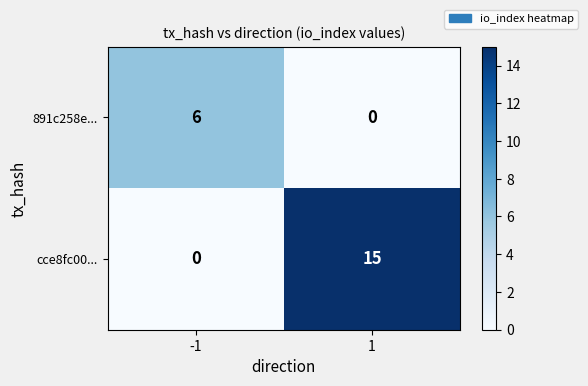

Rank the series at -1 from highest to lowest value.

891c258e..., cce8fc00...